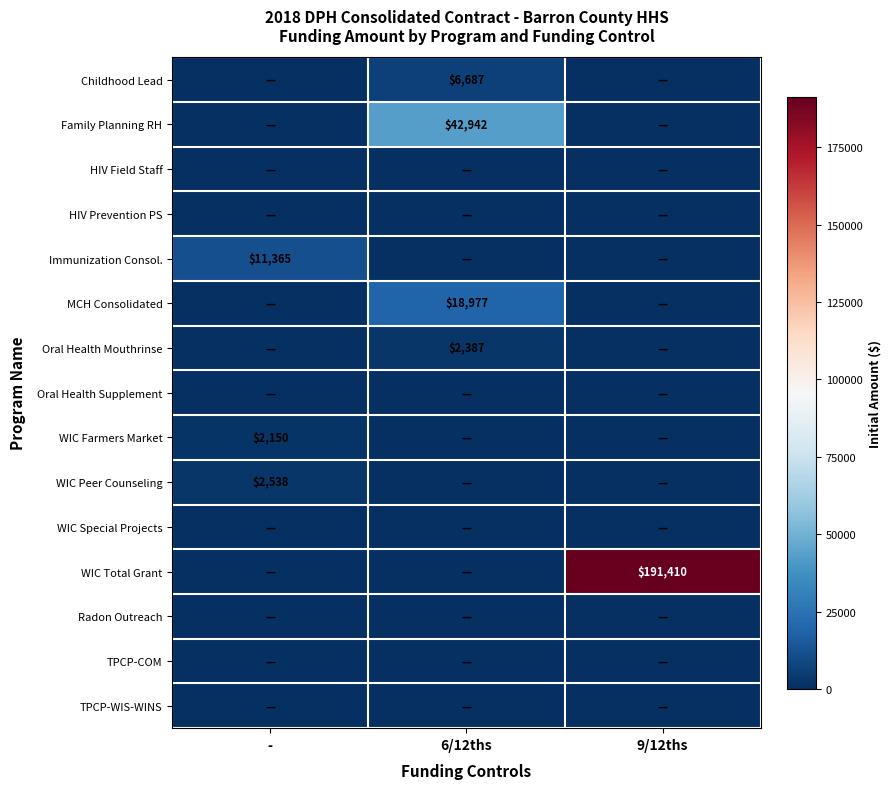

Which series has the largest range (max minus min)?

WIC Total Grant